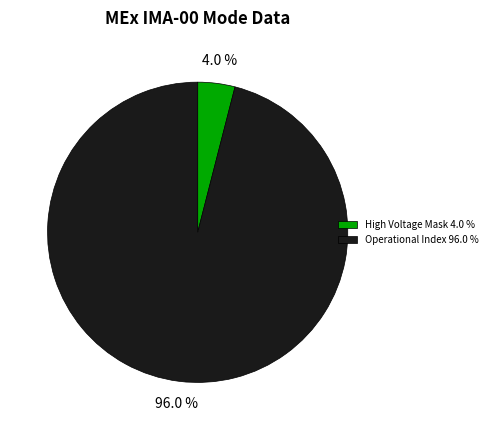

How many segments does this pie chart have?

2